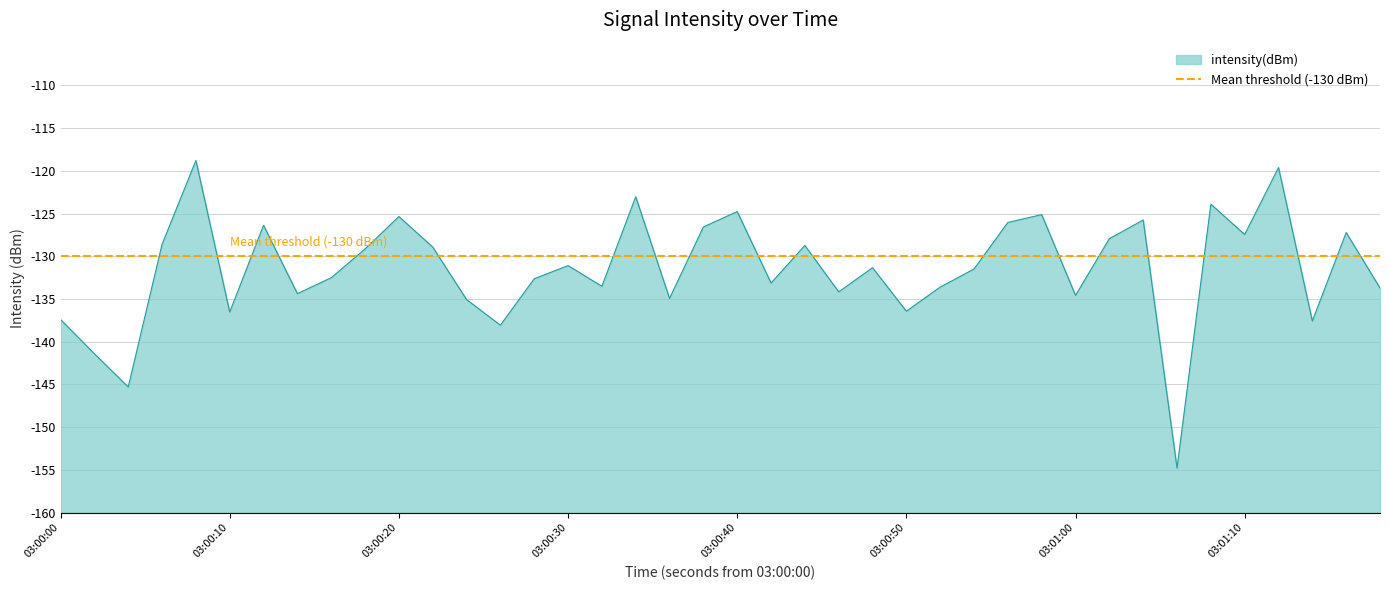

What is the sum of all values?

1143.0